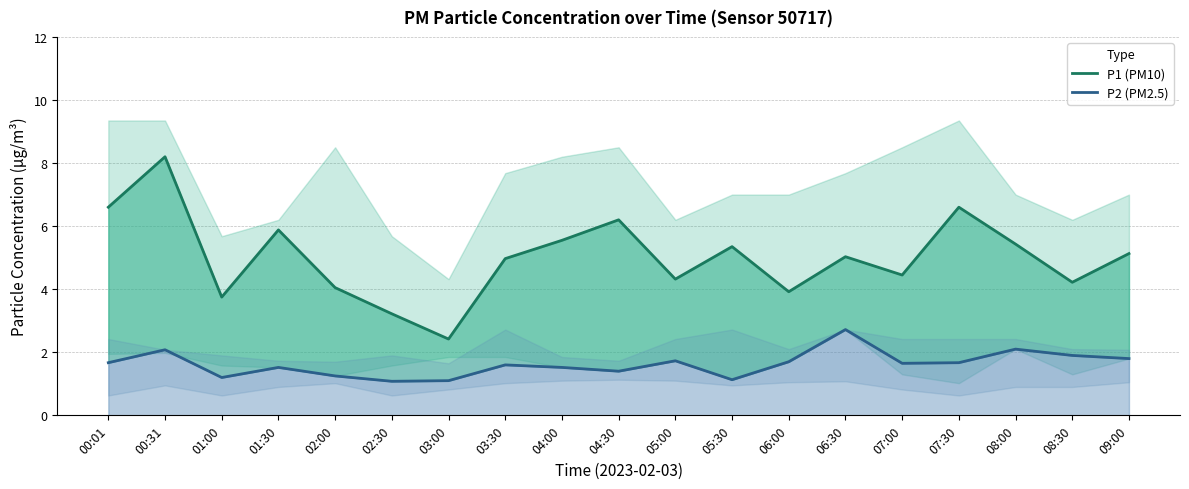

True or false: P2 (PM2.5) and P1 (PM10) intersect in this chart.

False